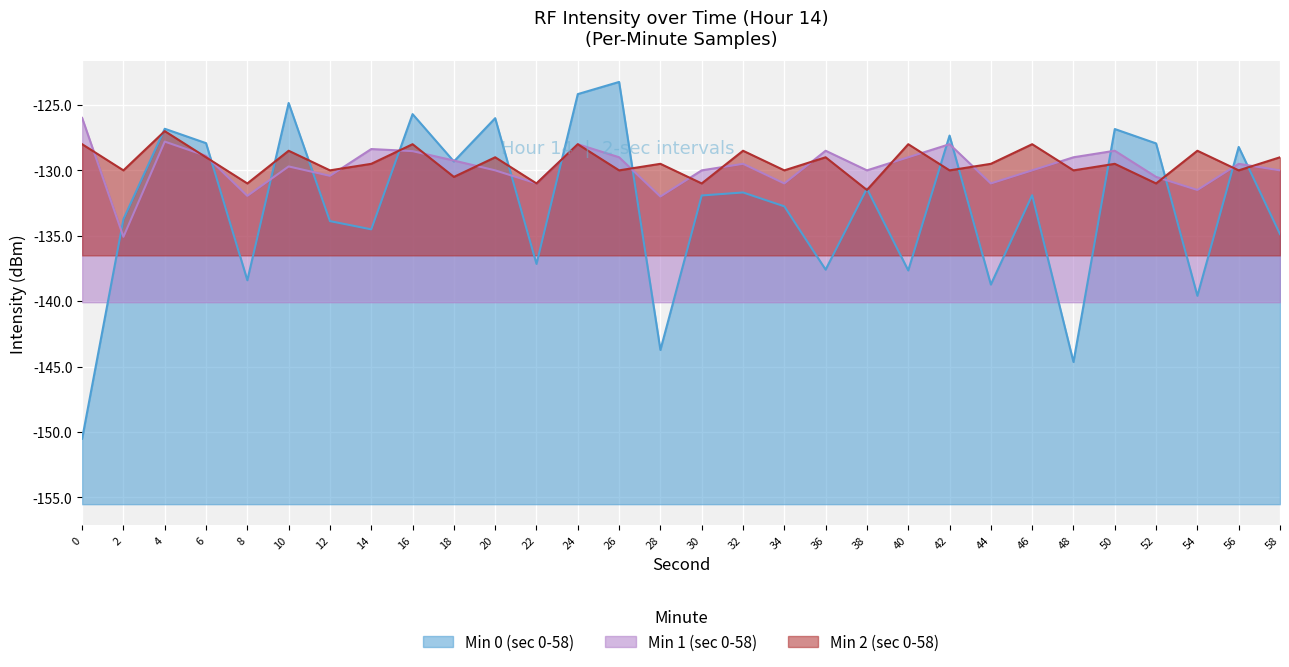

What is the value of the Min 2 (sec 0-58) point at the 8th from the left?

-129.5